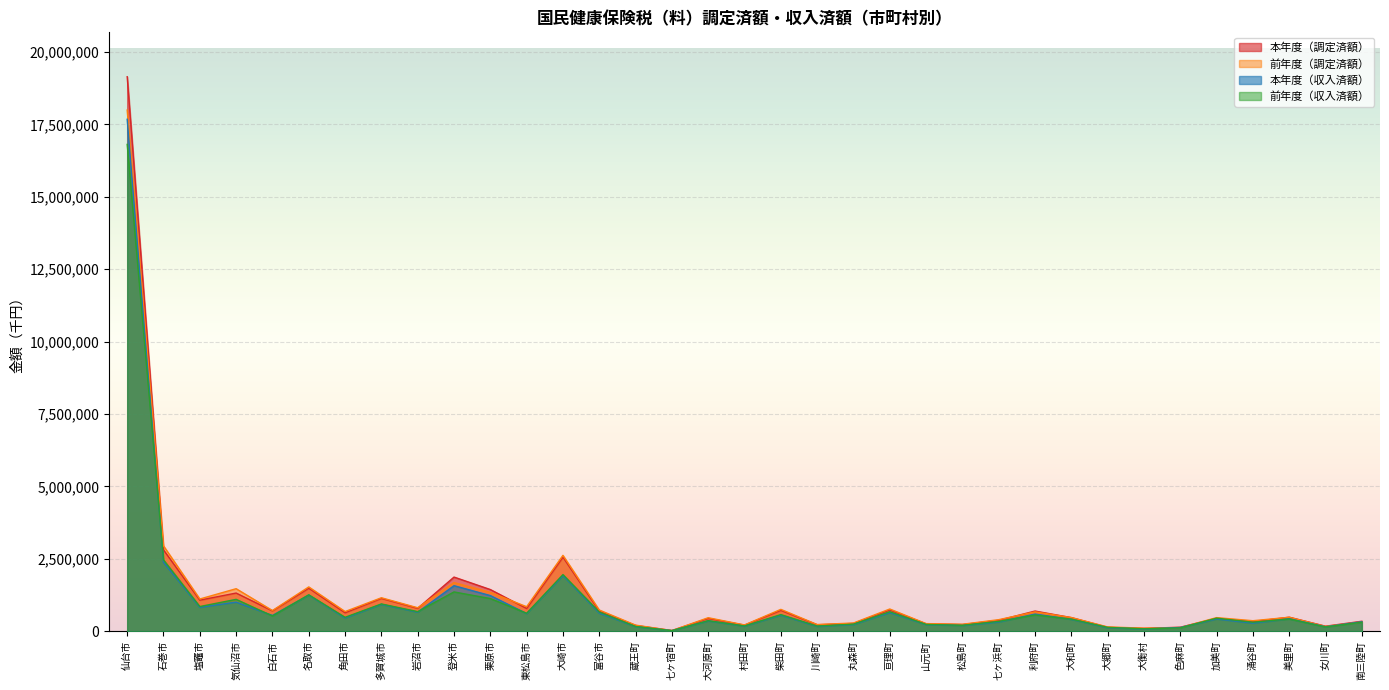

Which series has the largest total across all categories?

本年度（調定済額）